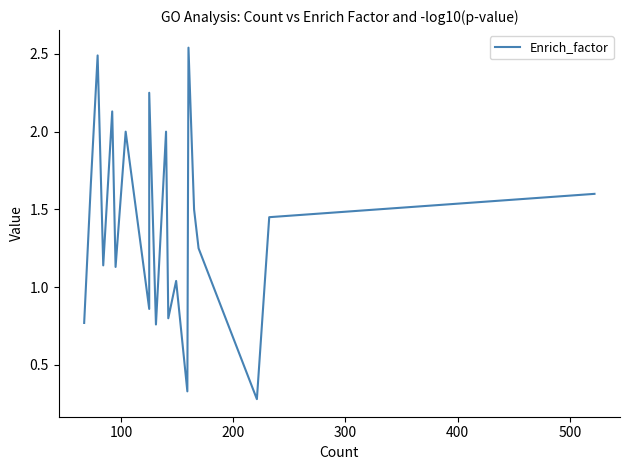

True or false: the data shows 1.2 at 11.

False